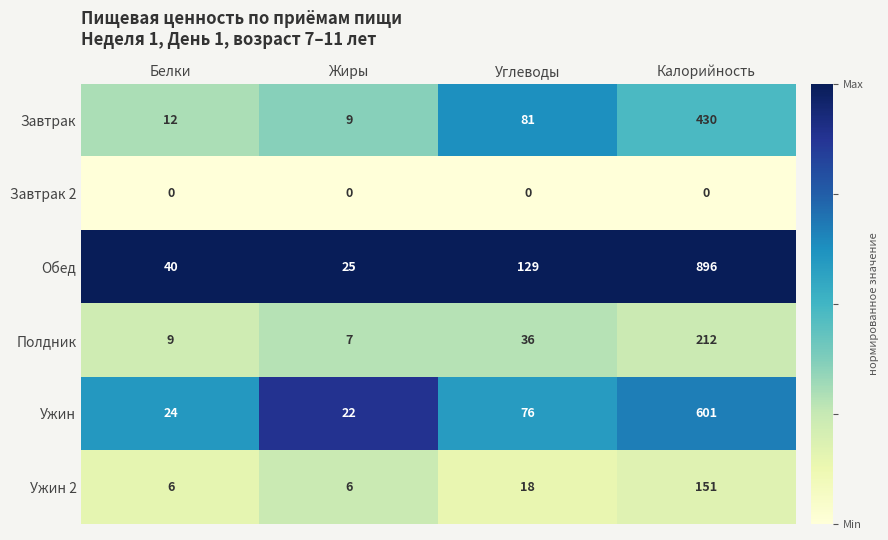

At which category is the sum across all series the highest?

Калорийность